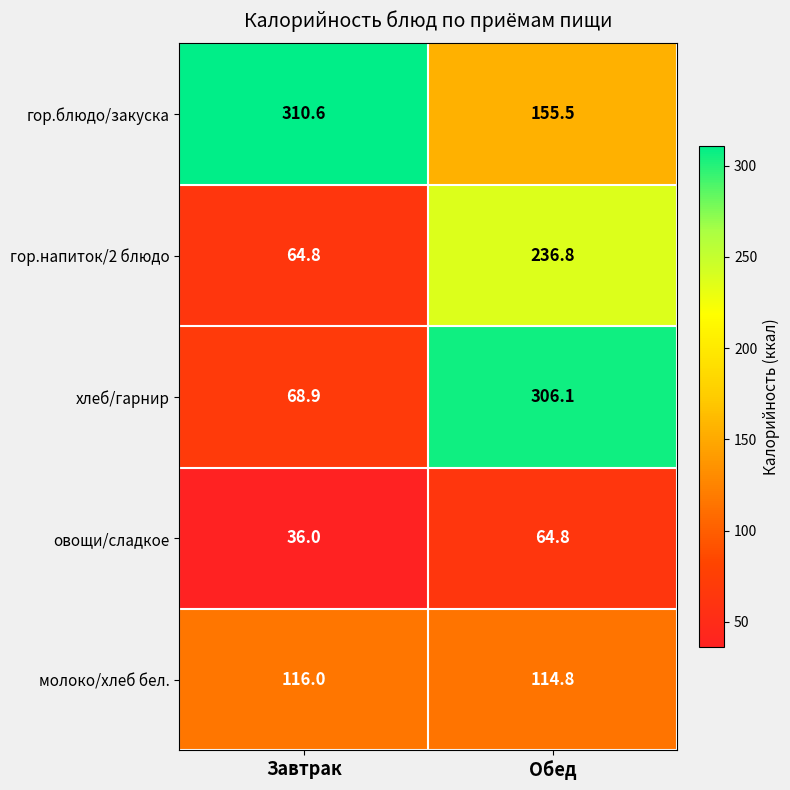

The value of гор.блюдо/закуска at Завтрак is 496.1. True or false?

False